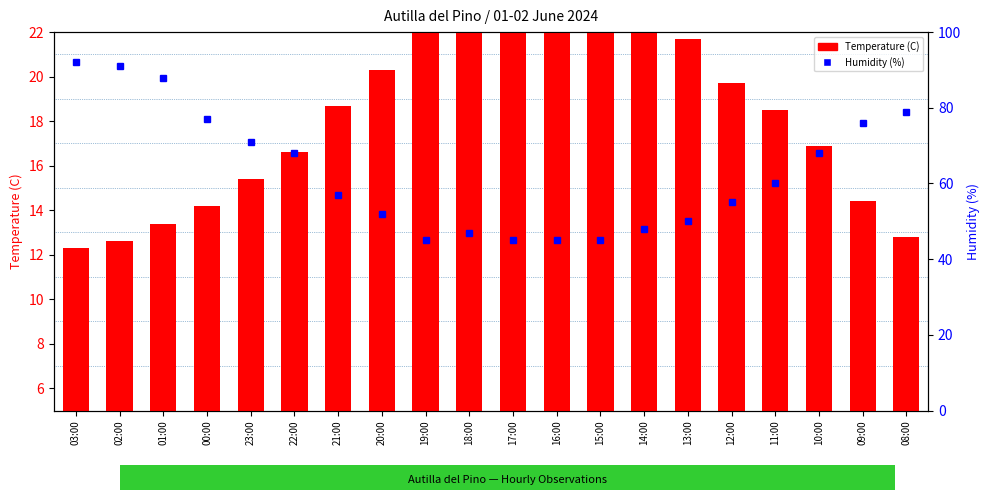

Is it true that the value at 16:00 is 30.4?

False